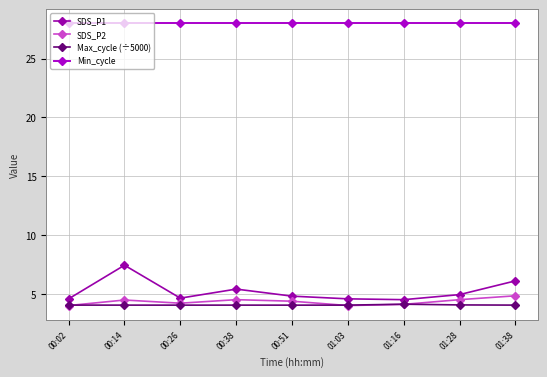

Rank the series at 00:14 from highest to lowest value.

Min_cycle, SDS_P1, SDS_P2, Max_cycle (÷5000)